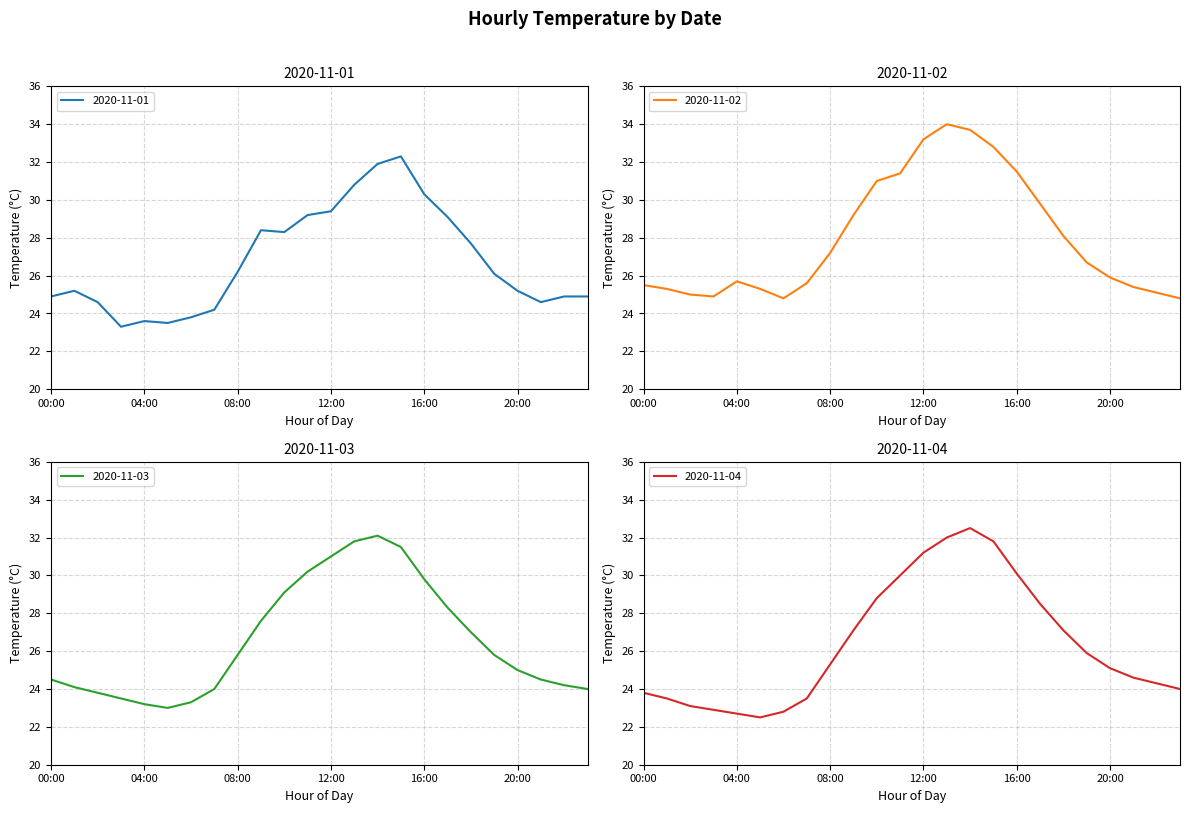

Rank the series at 17:00 from highest to lowest value.

2020-11-02, 2020-11-01, 2020-11-04, 2020-11-03